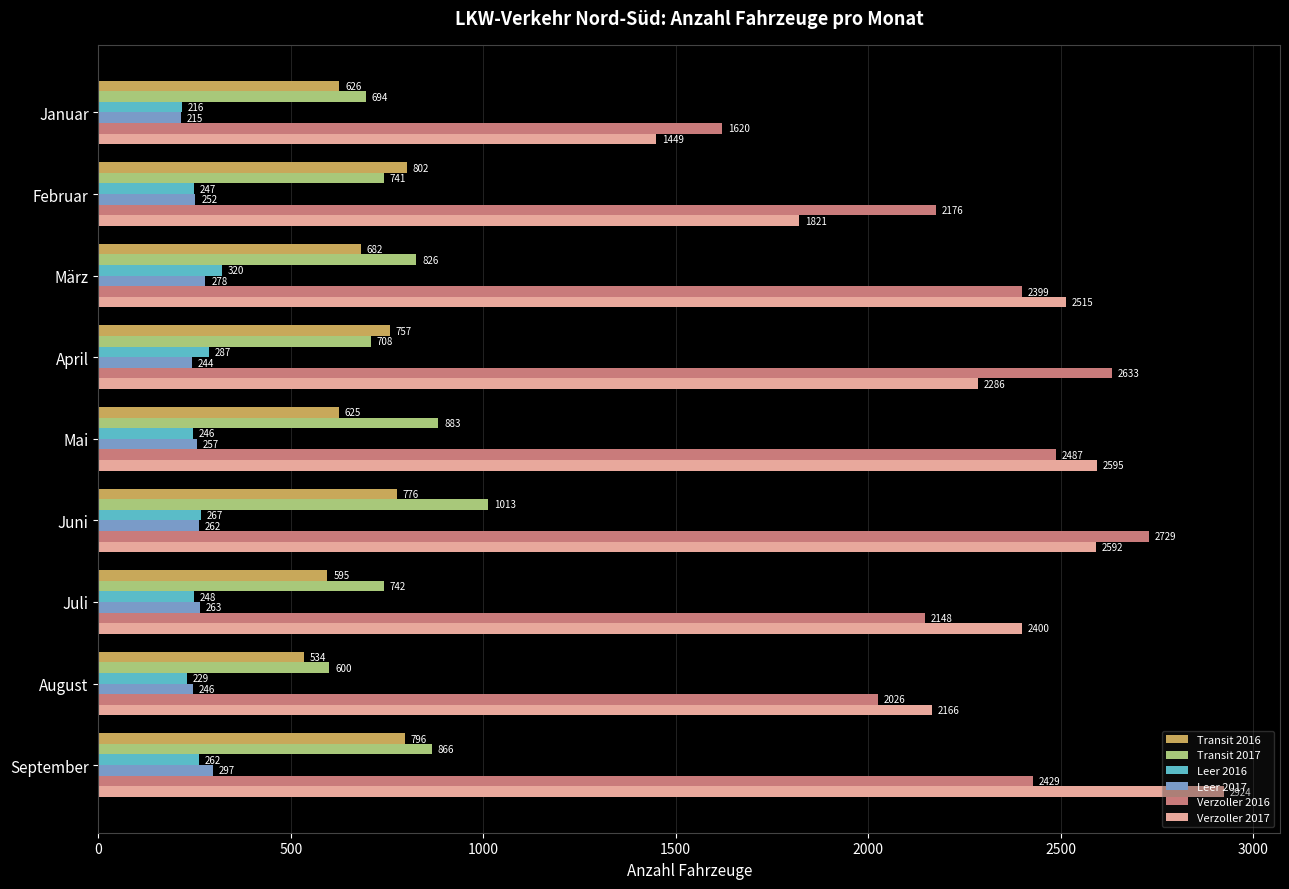

Is it true that Leer 2016 equals 91 at Februar?

False